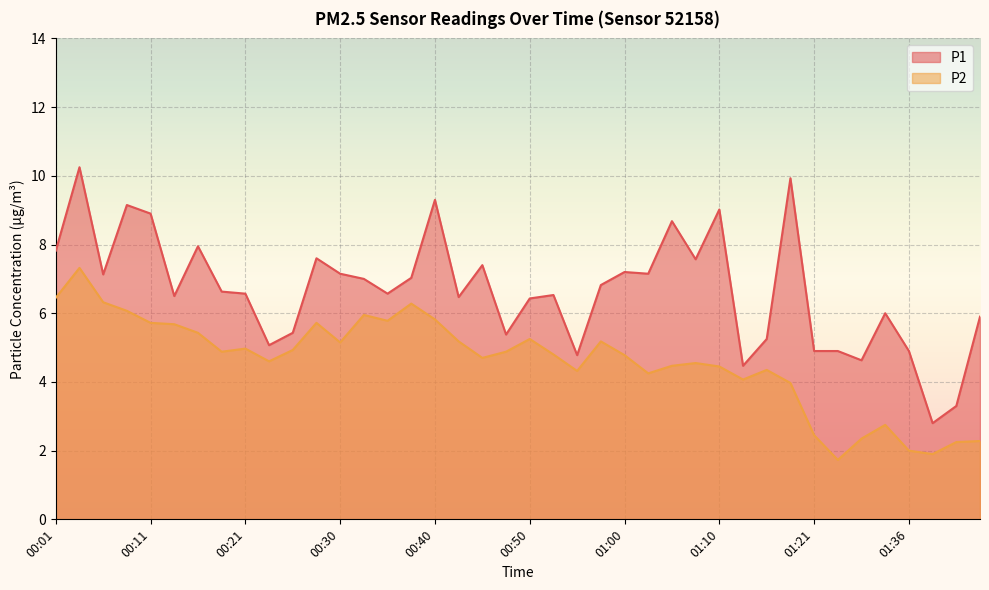

At which category does P1 reach its first local peak?

00:03